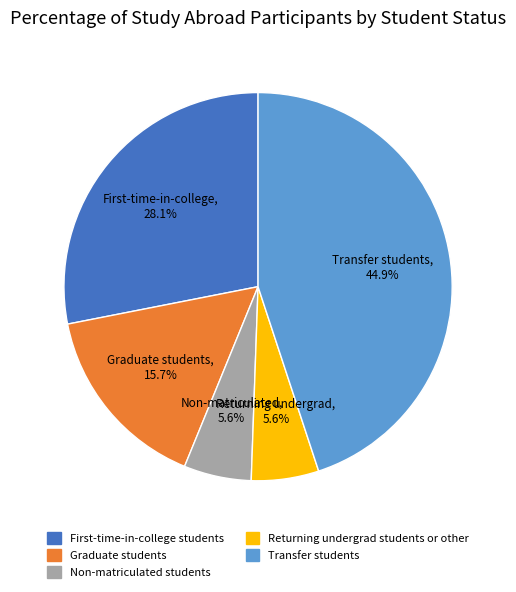

Does any single category account for the majority?

No